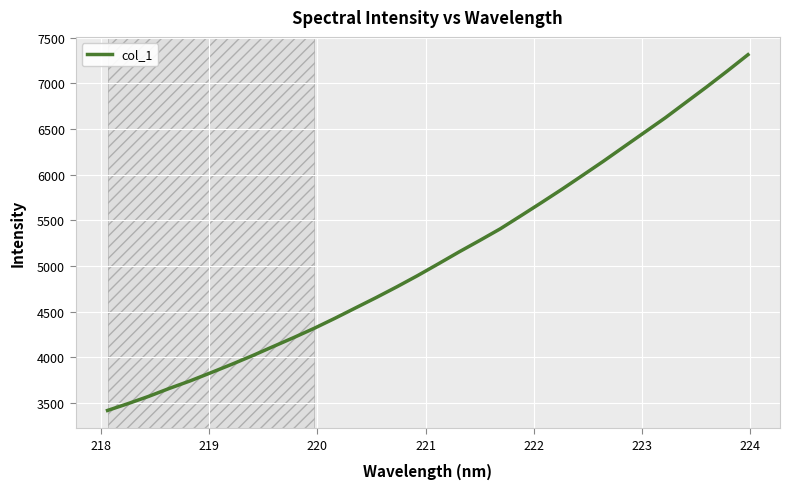

What is the minimum value shown in the chart?

3418.5